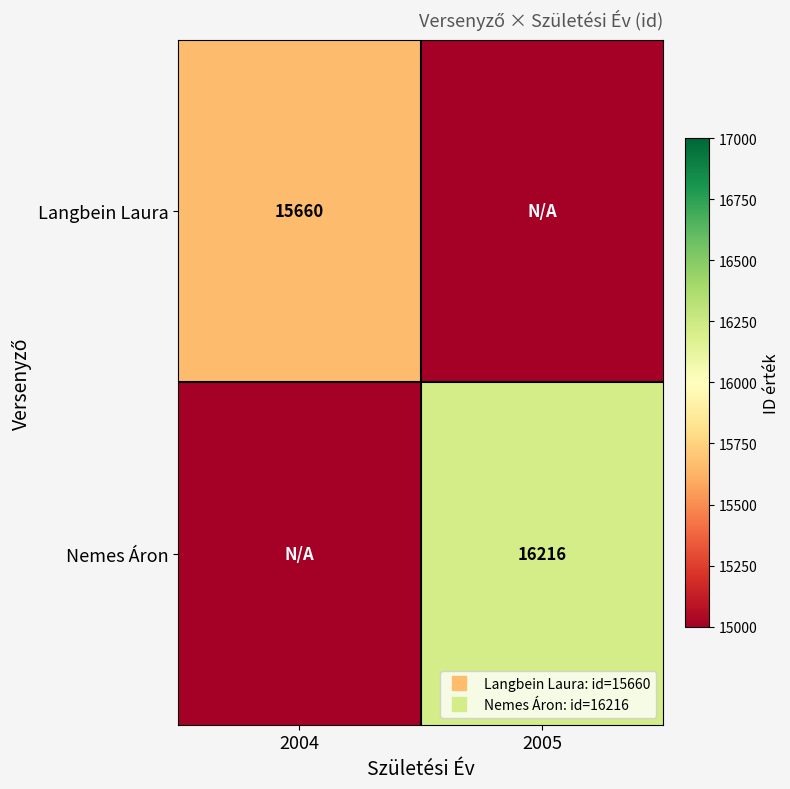

At how many categories does at least one series exceed 13518?

2